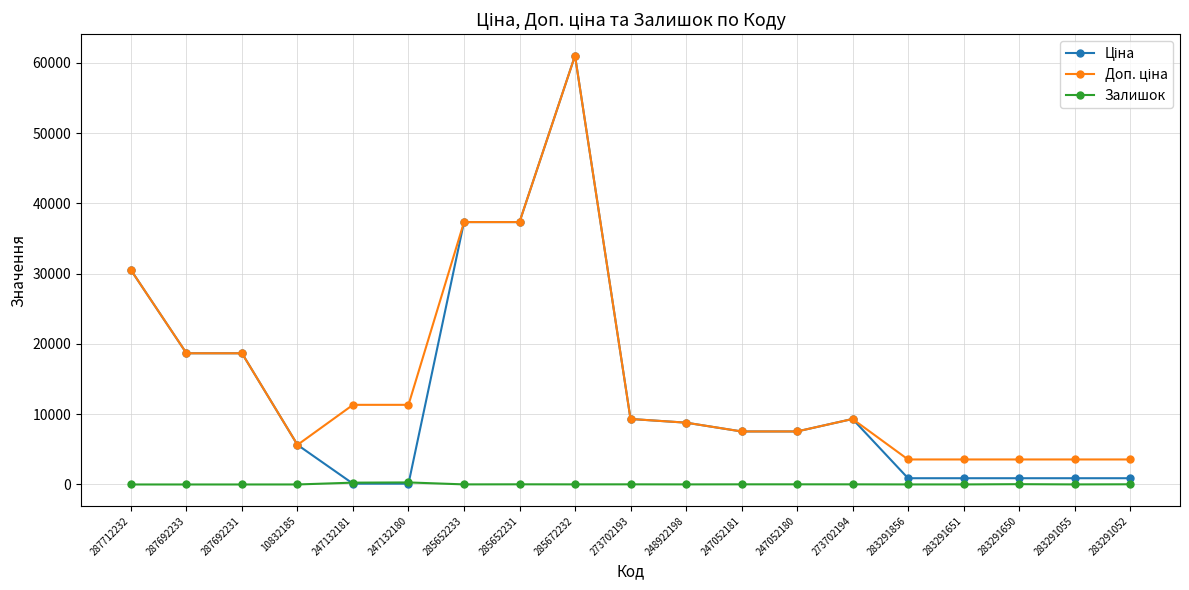

What is the total value across all series at 287692233?

37343.0